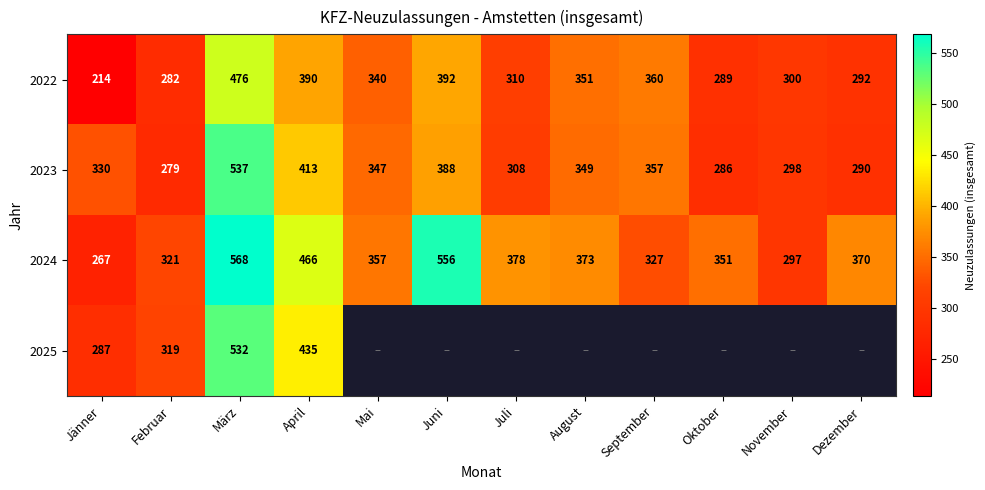

At which label does 2024 reach its minimum?

Jänner